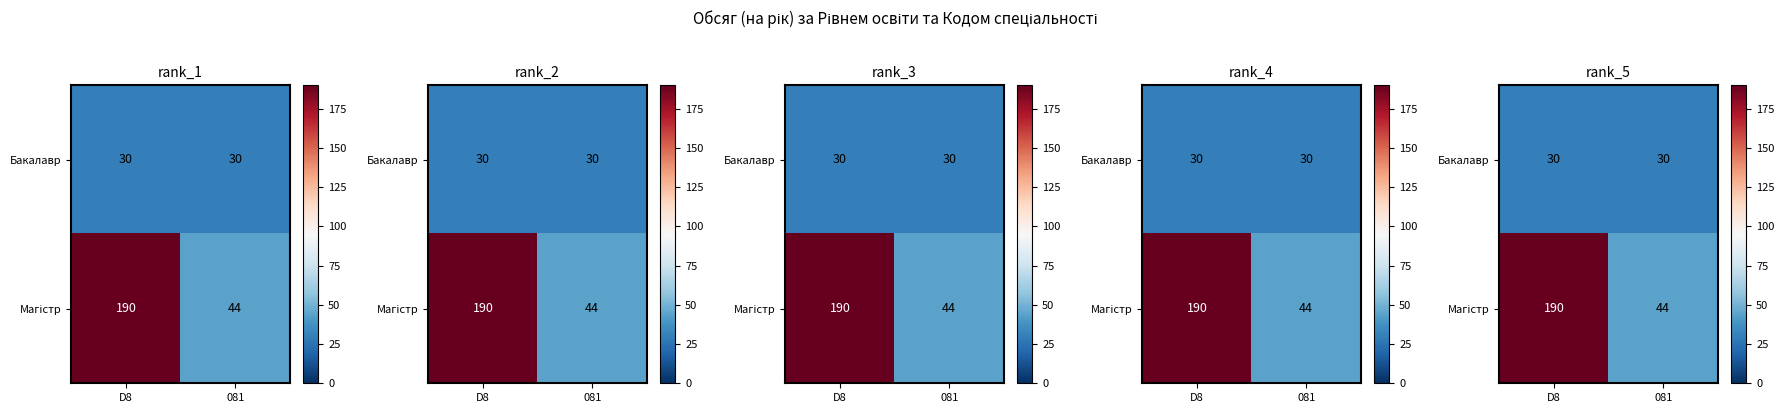

Which series changed the most between D8 and 081?

Магістр